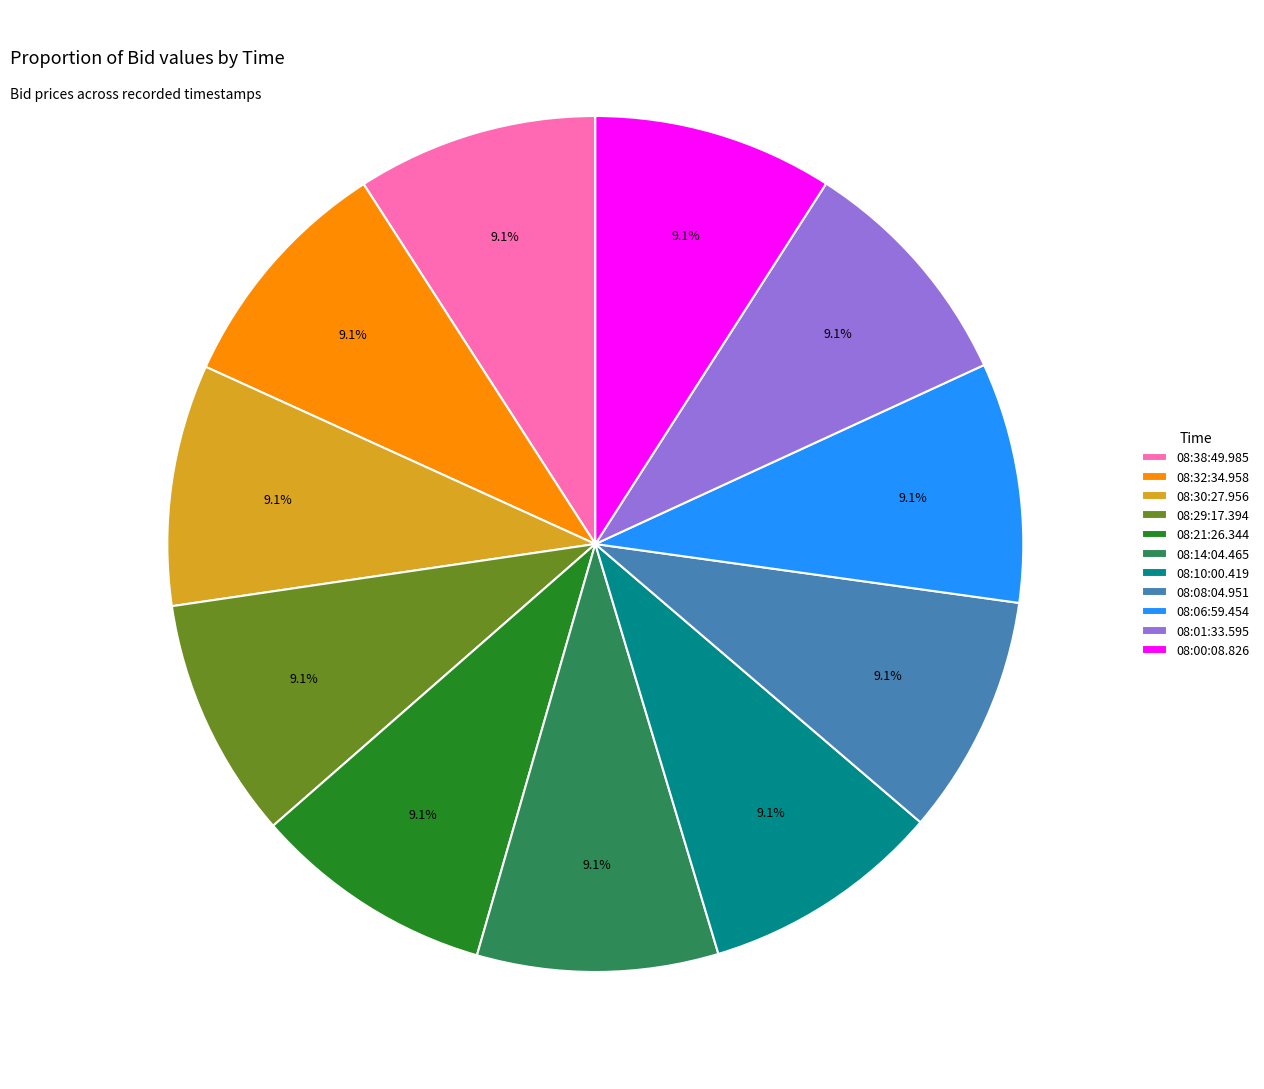

Is there any slice that represents more than half of the pie?

No